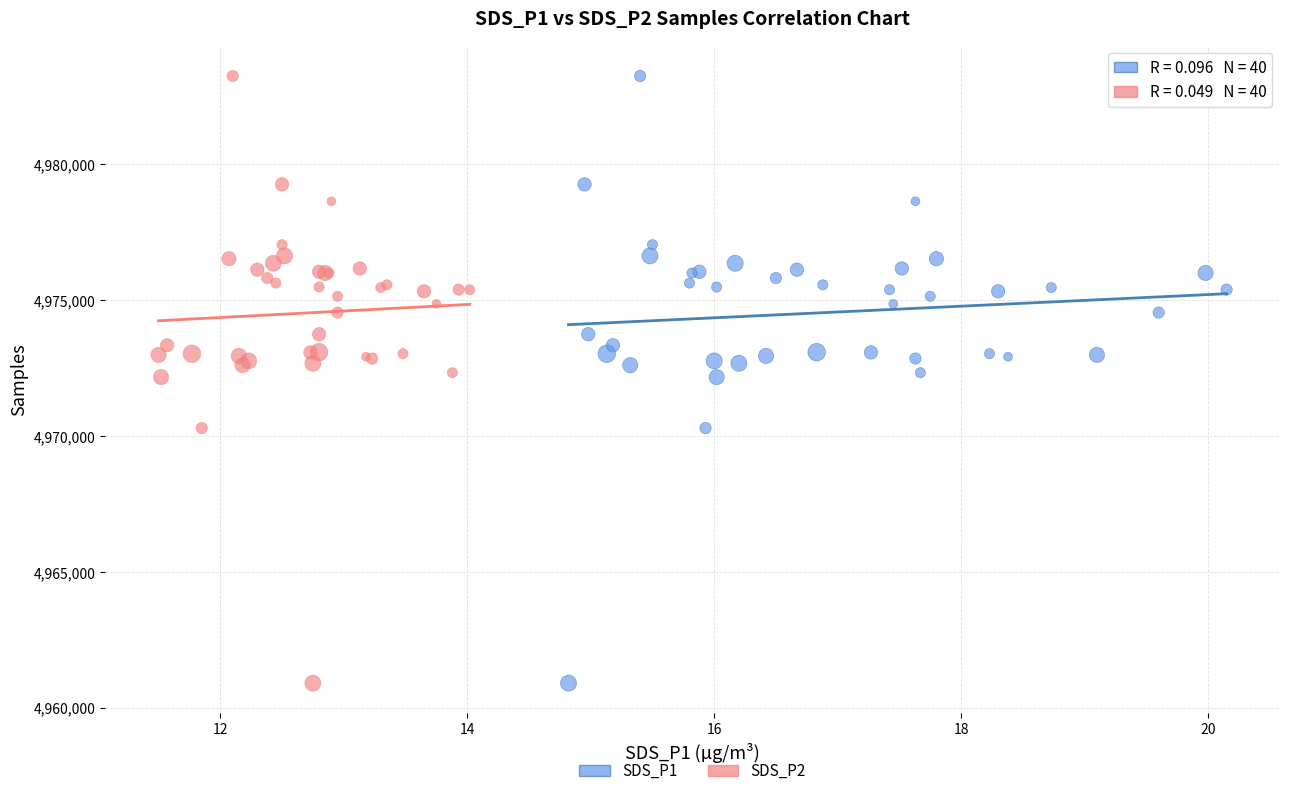

What are all the series names shown in the legend?

SDS_P1, SDS_P2